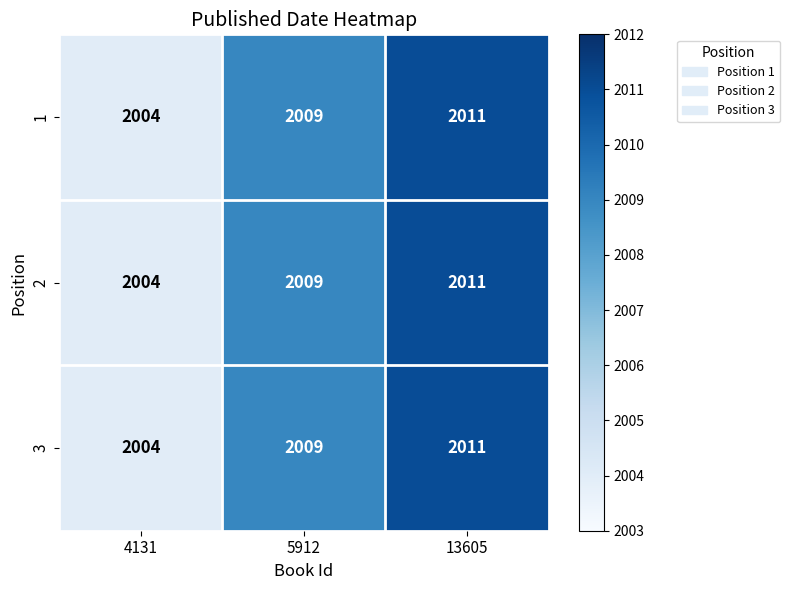

At which category is the sum across all series the highest?

13605